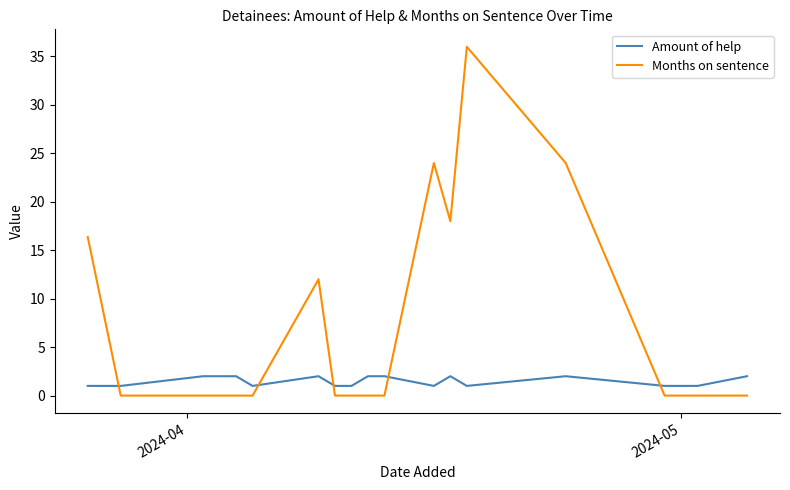

Which series has the largest range (max minus min)?

Months on sentence